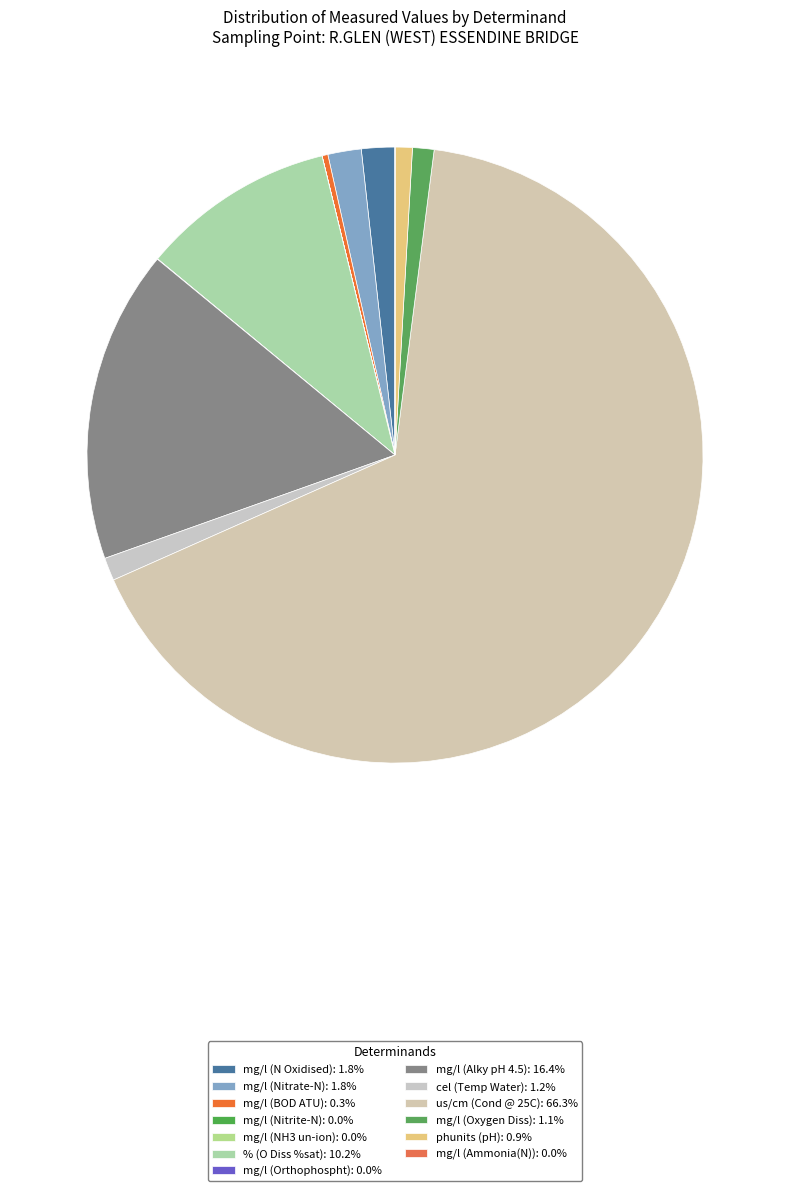

Count the number of slices in the pie.

13